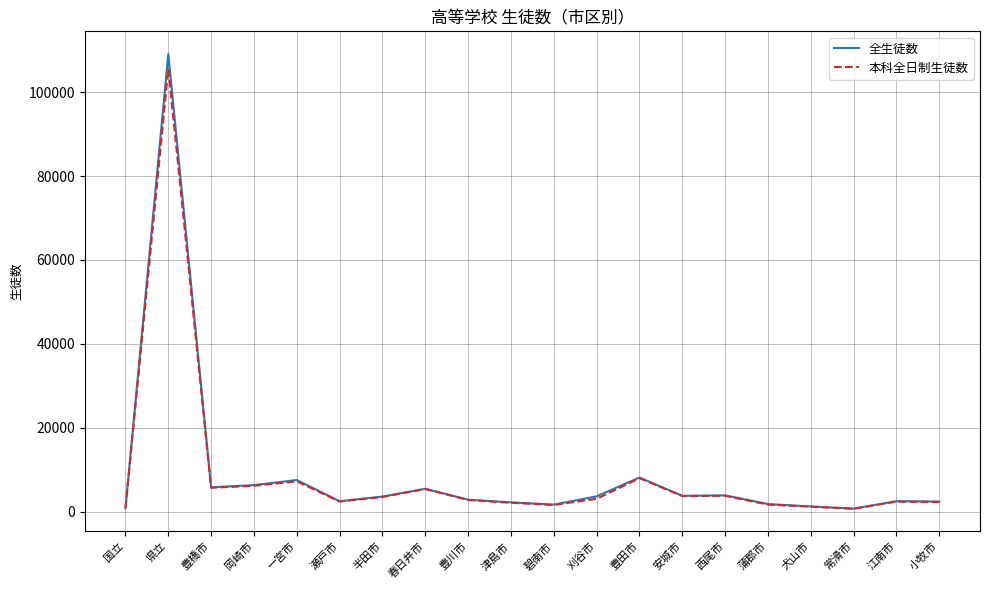

At which label is 本科全日制生徒数 closest to 53148?

豊田市